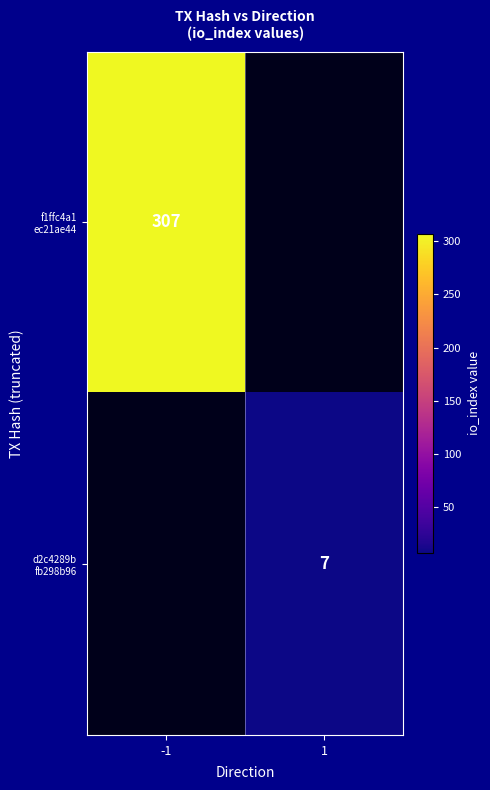

True or false: f1ffc4a1 ec21ae44 has a value of 463.3 at -1.

False